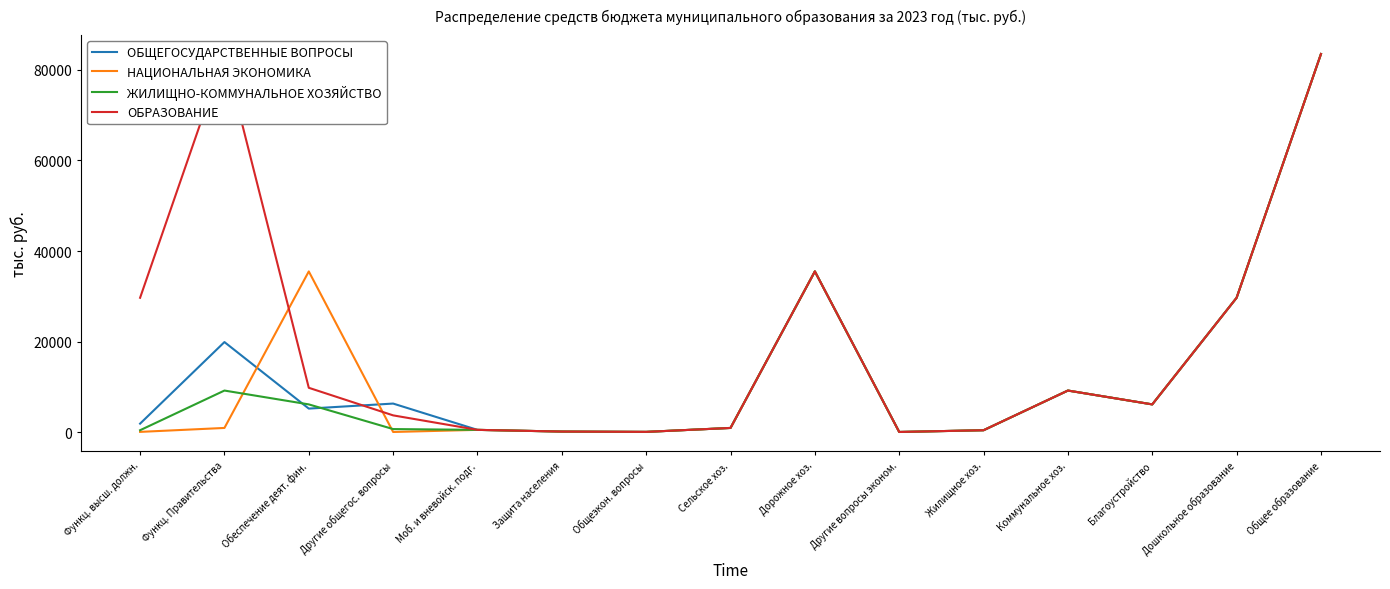

List the series in order of their peak value, highest first.

ОБЩЕГОСУДАРСТВЕННЫЕ ВОПРОСЫ, НАЦИОНАЛЬНАЯ ЭКОНОМИКА, ЖИЛИЩНО-КОММУНАЛЬНОЕ ХОЗЯЙСТВО, ОБРАЗОВАНИЕ